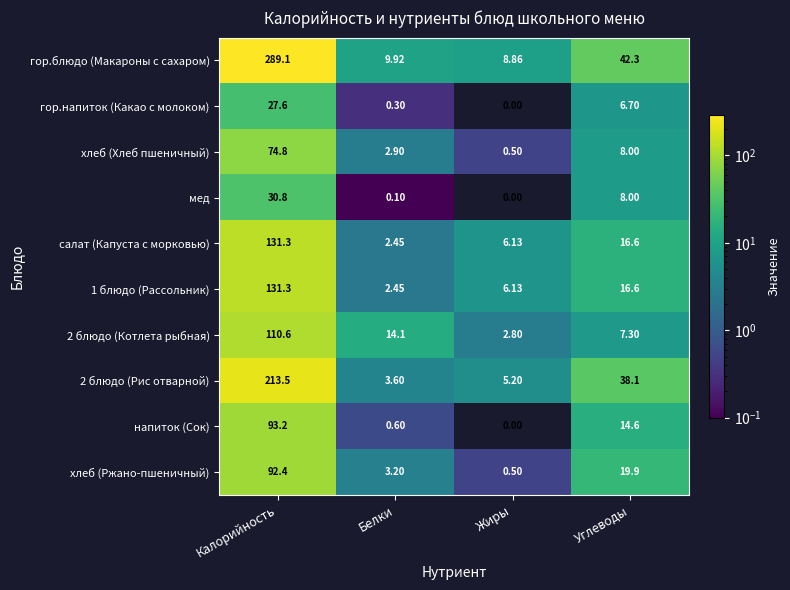

What is the difference between the highest and lowest values at Калорийность?

261.5